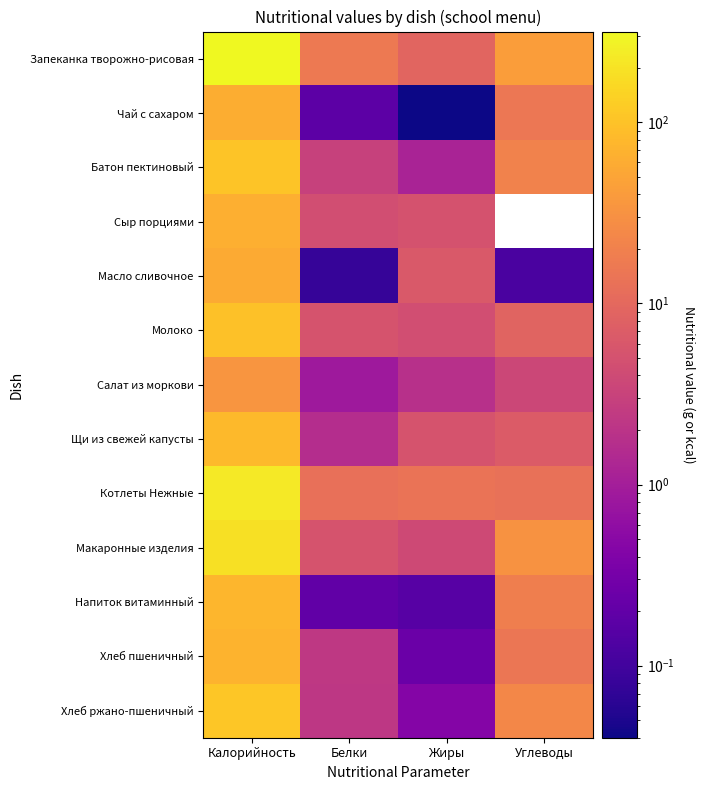

List the labels in order of Хлеб ржано-пшеничный value, largest first.

Калорийность, Углеводы, Белки, Жиры